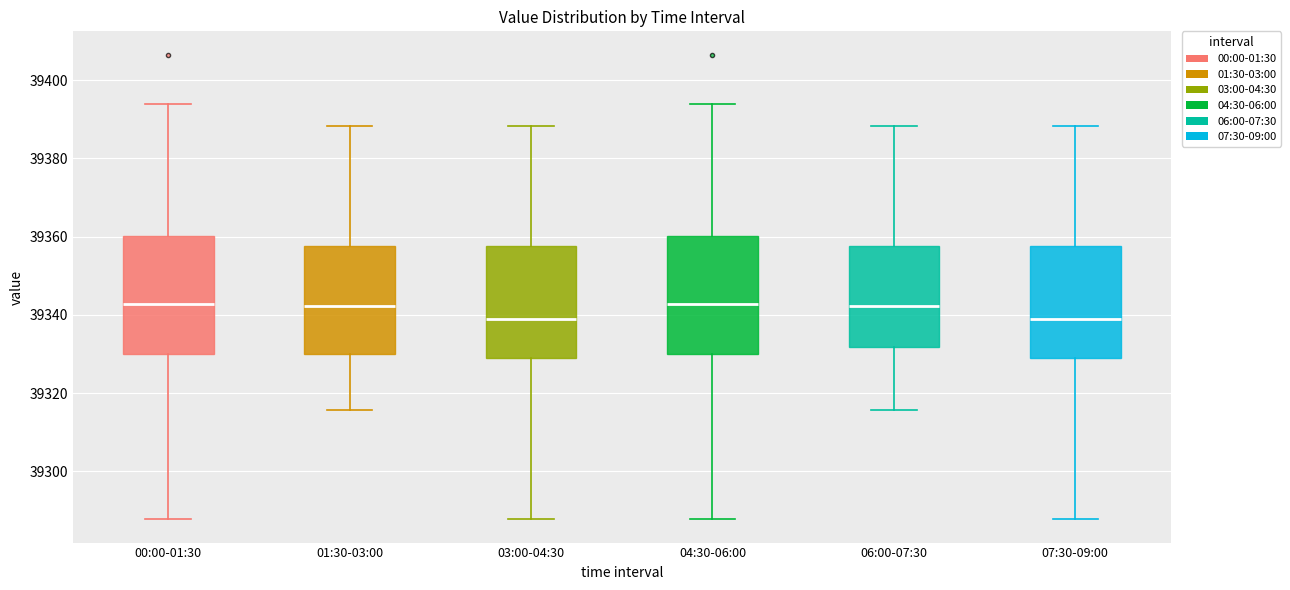

Reading left to right, transcribe this box plot: for each box, give where its median line is, the range the box spans, and where its two whiskers end, as read against the y-axis. The values are not printed on the chart, so give them approximately, as read against the axis.

00:00-01:30: median 39342, box 39330 to 39360, whiskers 39288 to 39394
01:30-03:00: median 39342, box 39330 to 39358, whiskers 39316 to 39388
03:00-04:30: median 39338, box 39330 to 39358, whiskers 39288 to 39388
04:30-06:00: median 39342, box 39330 to 39360, whiskers 39288 to 39394
06:00-07:30: median 39342, box 39332 to 39358, whiskers 39316 to 39388
07:30-09:00: median 39338, box 39330 to 39358, whiskers 39288 to 39388